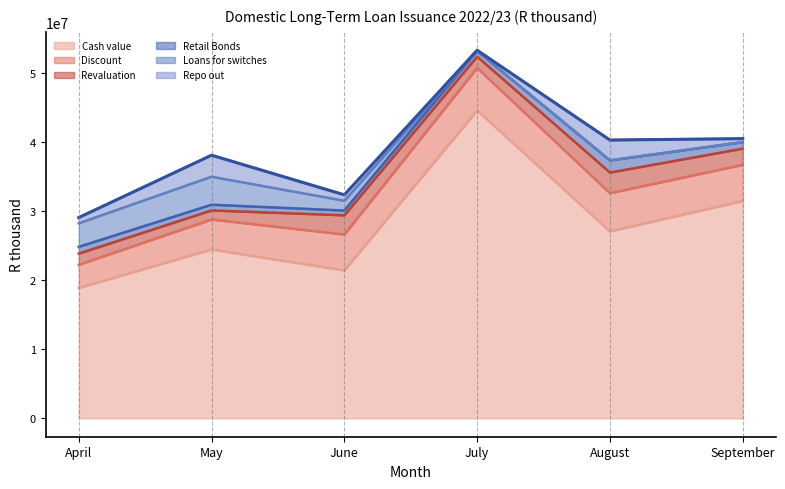

Reading left to right, transcribe all the data shown in this chart.

Cash value: April=18874340	May=24447416	June=21418919	July=44579269	August=27074156	September=31465335
Discount: April=3357671	May=4348042	June=5199615	July=6163152	August=5523545	September=5238994
Revaluation: April=1617855	May=1307332	June=2776593	July=1634089	August=2989028	September=2345544
Retail Bonds: April=979066	May=826458	June=694534	July=820421	August=1758922	September=940049
Loans for switches: April=3409508	May=4054354	June=1410912	July=0	August=0	September=0
Repo out: April=827198	May=3114442	June=860933	July=95339	August=2945441	September=506320